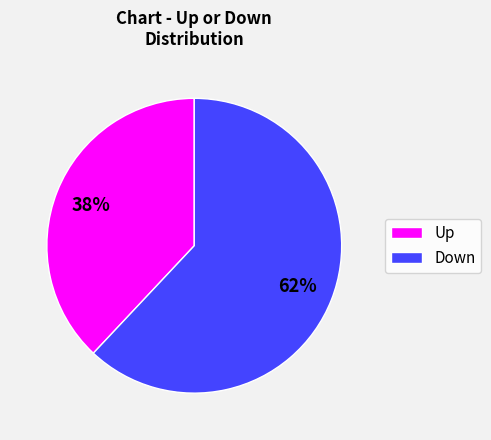

Which slice is the smallest?

Up